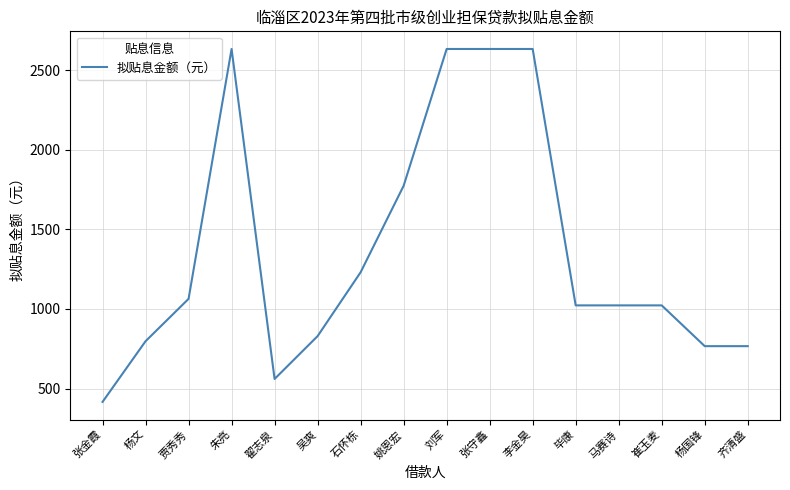

Reading right to left, what are all the values shown in this chart?

766	766	1022	1022	1022	2632	2632	2632	1773	1230	829	560	2632	1063	797	416